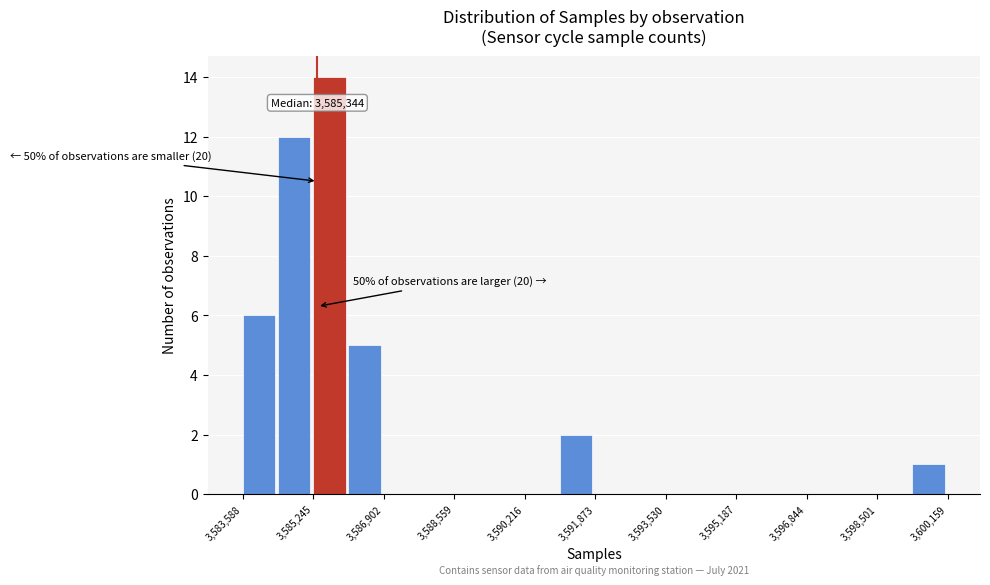

Over which range of the x-axis is the bar tallest?

3585200 to 3586000